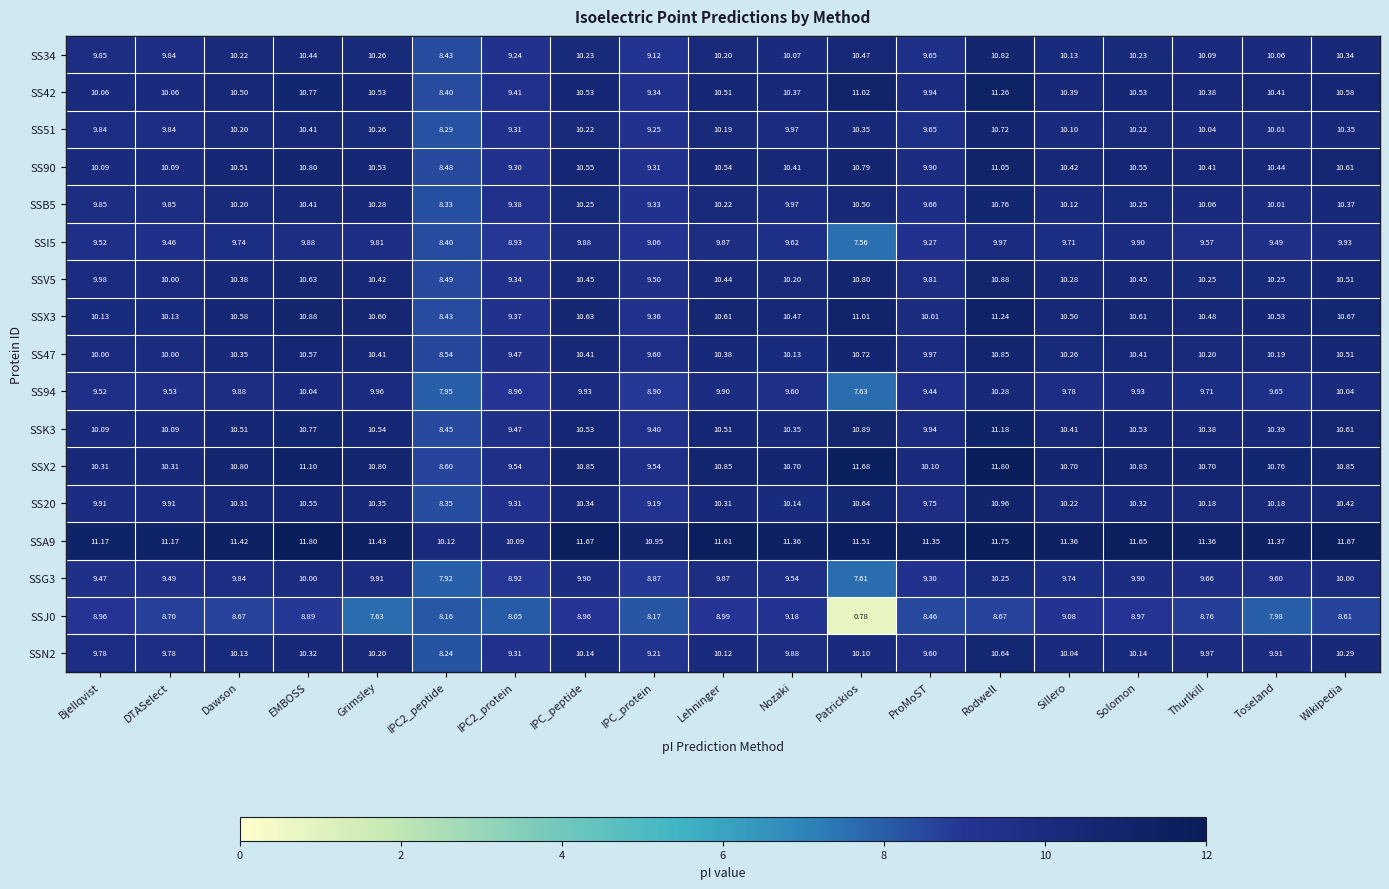

Which series has the widest spread of values?

SSJ0